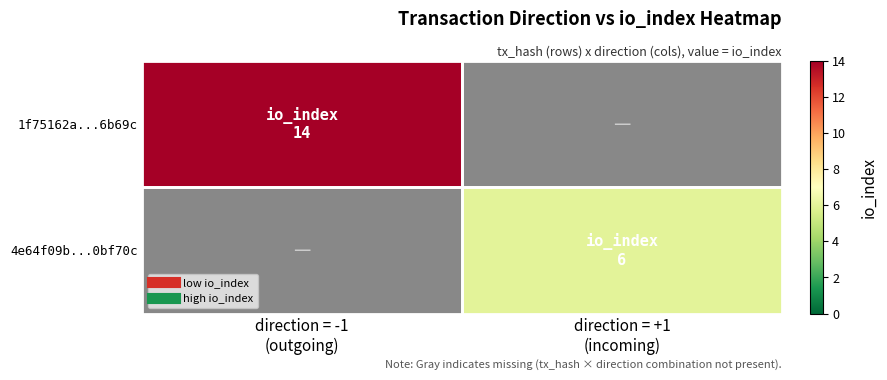

The 4e64f09b...0bf70c series shows 3.1 at direction = +1 (incoming). True or false?

False